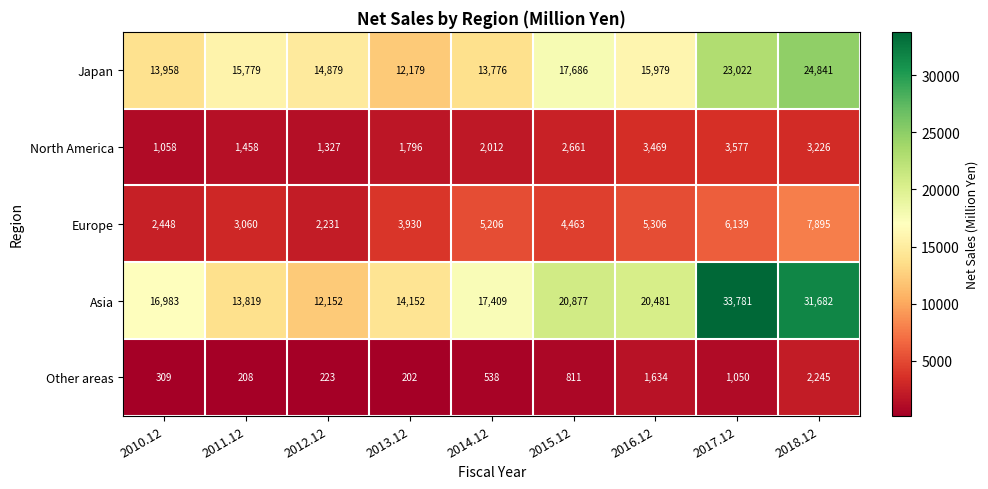

List the labels in order of Japan value, largest first.

2018.12, 2017.12, 2015.12, 2016.12, 2011.12, 2012.12, 2010.12, 2014.12, 2013.12